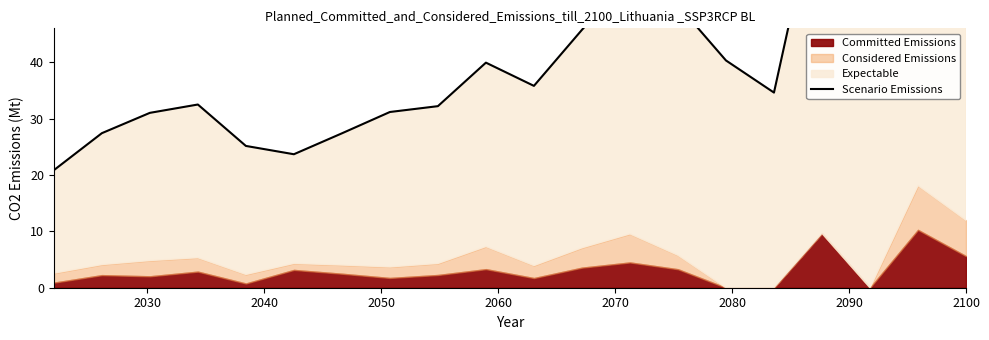

Is it true that the value at 2060 is 8.9?

False